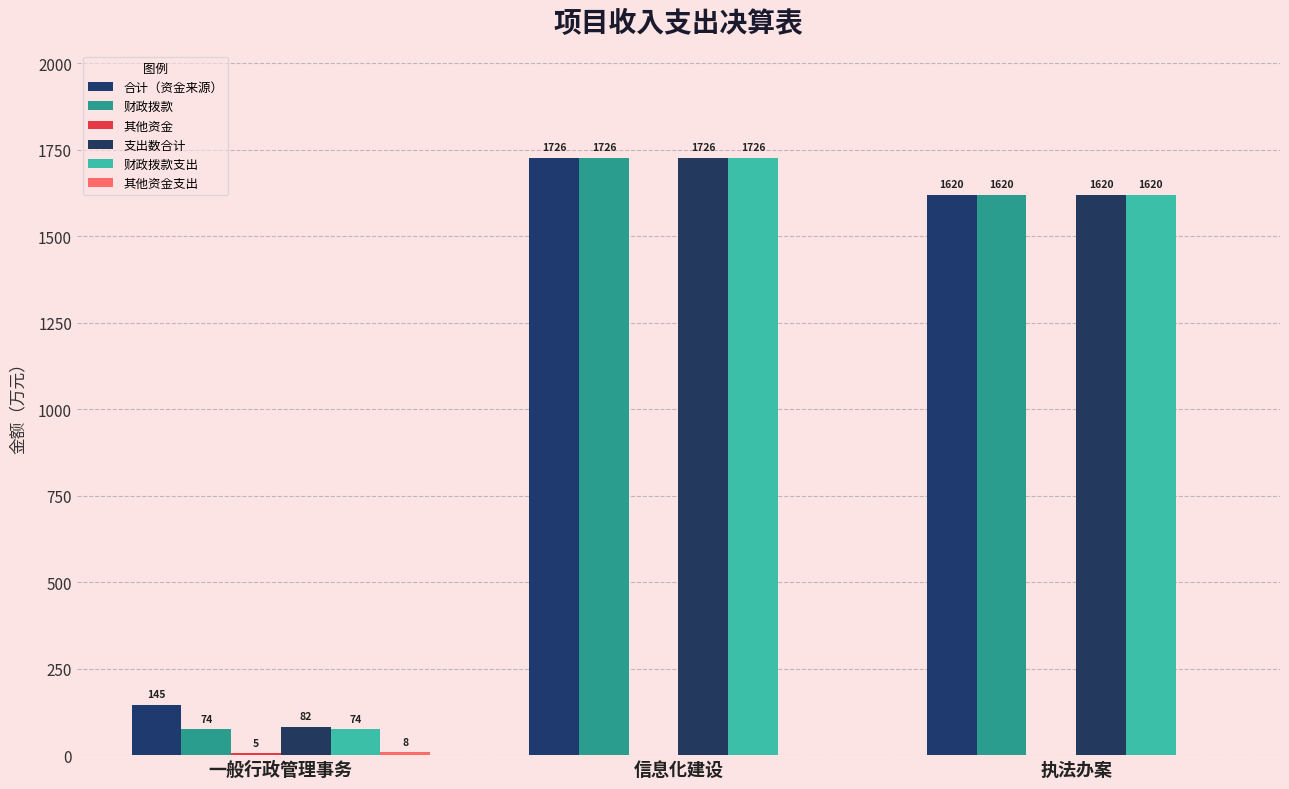

How many series are shown in this chart?

6